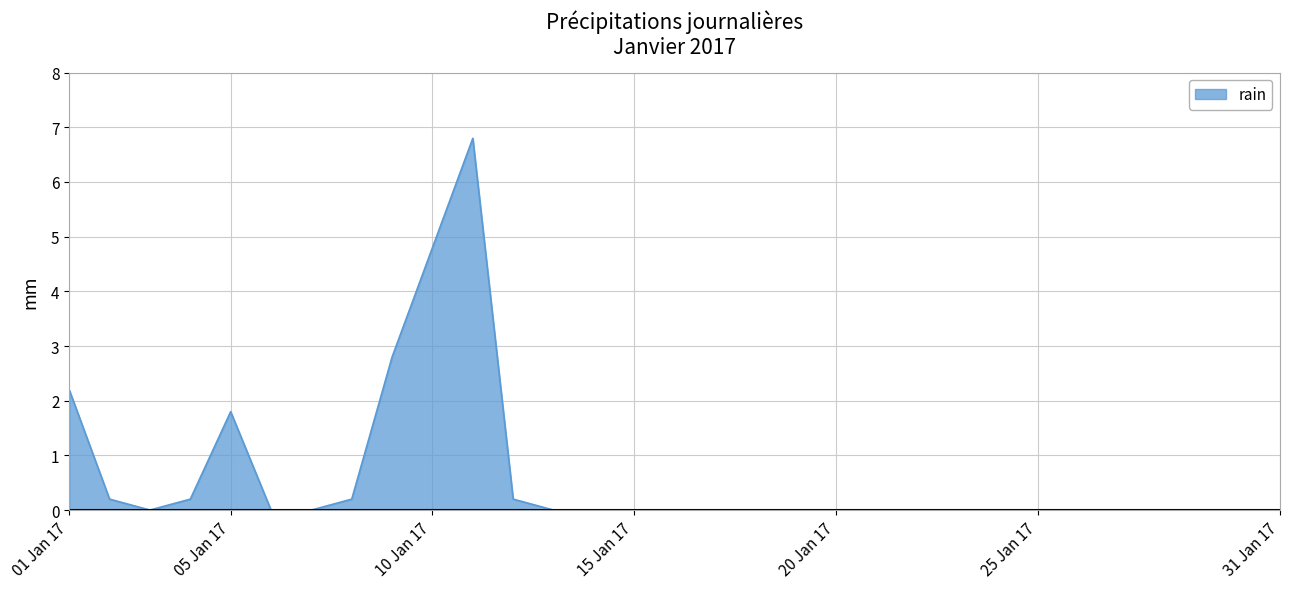

What is the difference between the maximum and minimum values?

6.8